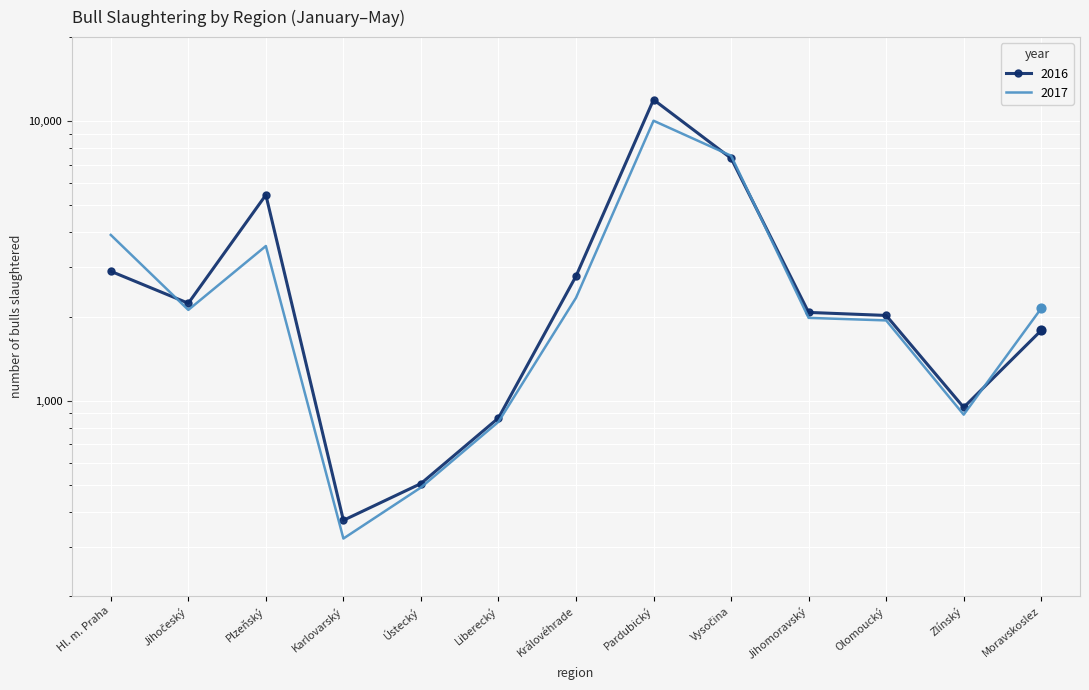

Which series has the widest spread of Y values?

2016